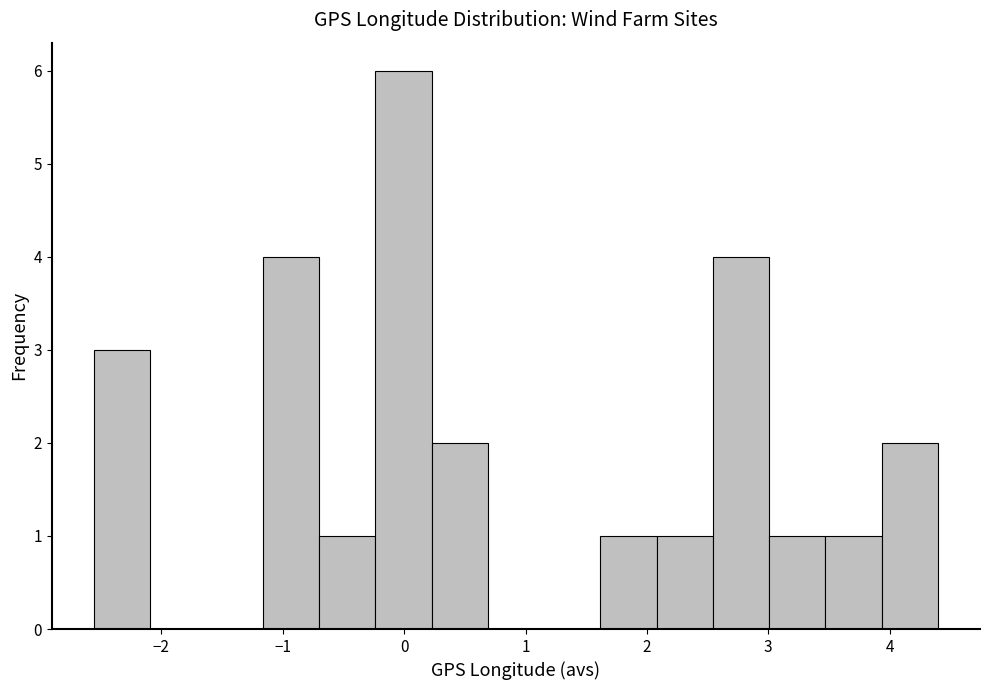

Over which range of the x-axis is the bar tallest?

-0.2 to 0.2